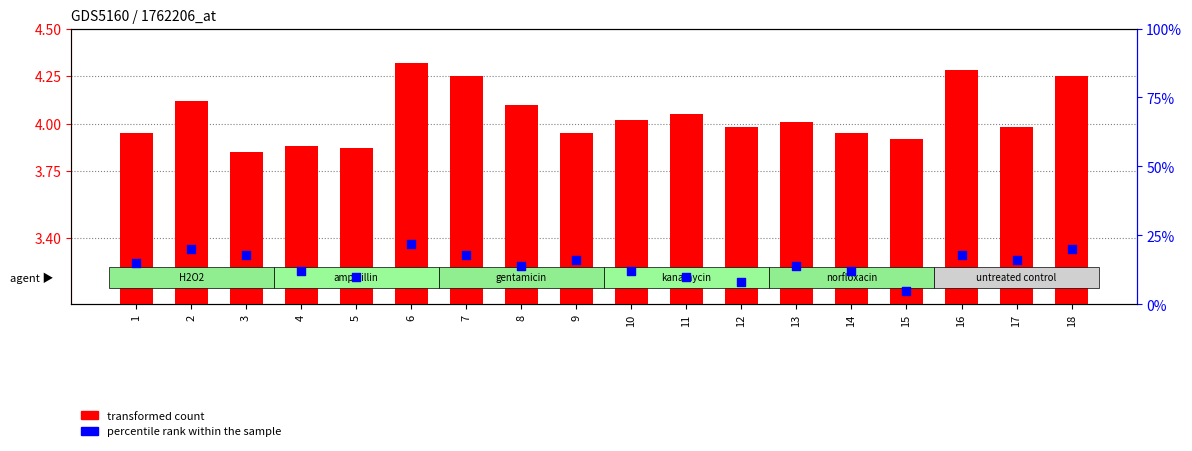

Which series has the widest spread of Y values?

percentile rank within the sample